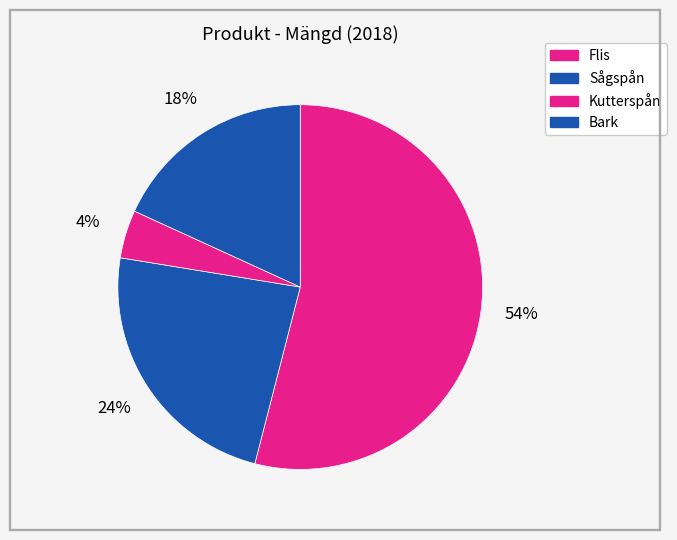

Does Kutterspån account for over 50% of the chart?

No